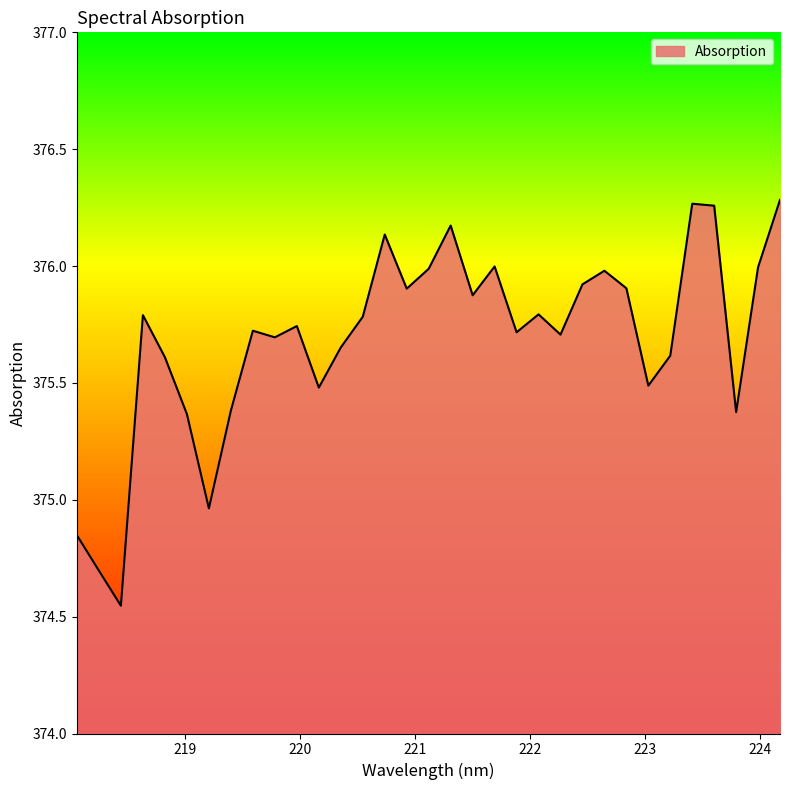

What is the difference between the maximum and minimum values?

1.7